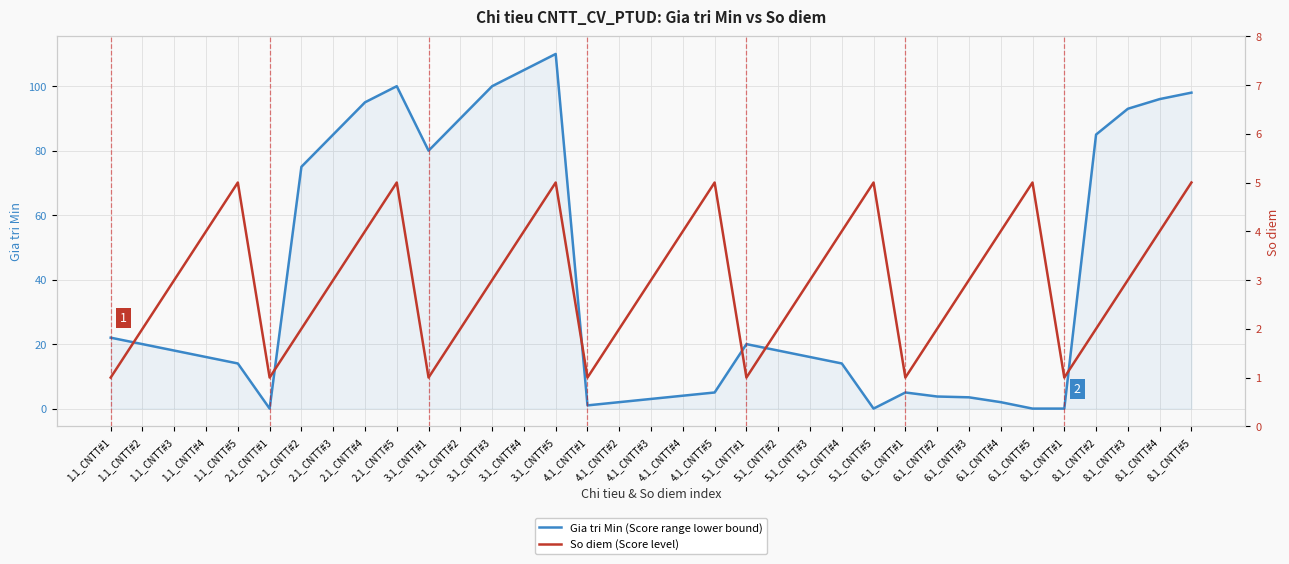

Reading left to right, transcribe all the data shown in this chart.

Gia tri Min (Score range lower bound): 22.0	20.0	18.0	16.0	14.0	0.0	75.0	85.0	95.0	100.0	80.0	90.0	100.0	105.0	110.0	1.0	2.0	3.0	4.0	5.0	20.0	18.0	16.0	14.0	0.0	5.0	3.8	3.5	2.0	0.0	0.0	85.0	93.0	96.0	98.0
So diem (Score level): 1.0	2.0	3.0	4.0	5.0	1.0	2.0	3.0	4.0	5.0	1.0	2.0	3.0	4.0	5.0	1.0	2.0	3.0	4.0	5.0	1.0	2.0	3.0	4.0	5.0	1.0	2.0	3.0	4.0	5.0	1.0	2.0	3.0	4.0	5.0